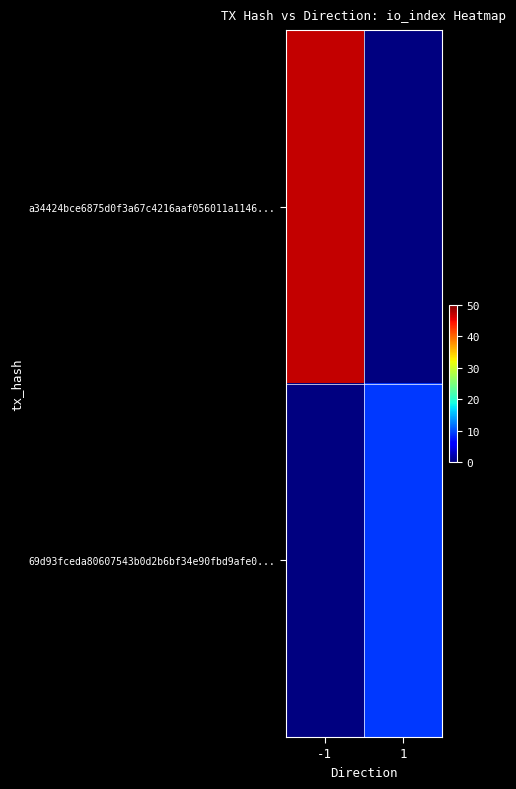

At how many categories does at least one series exceed 22?

1